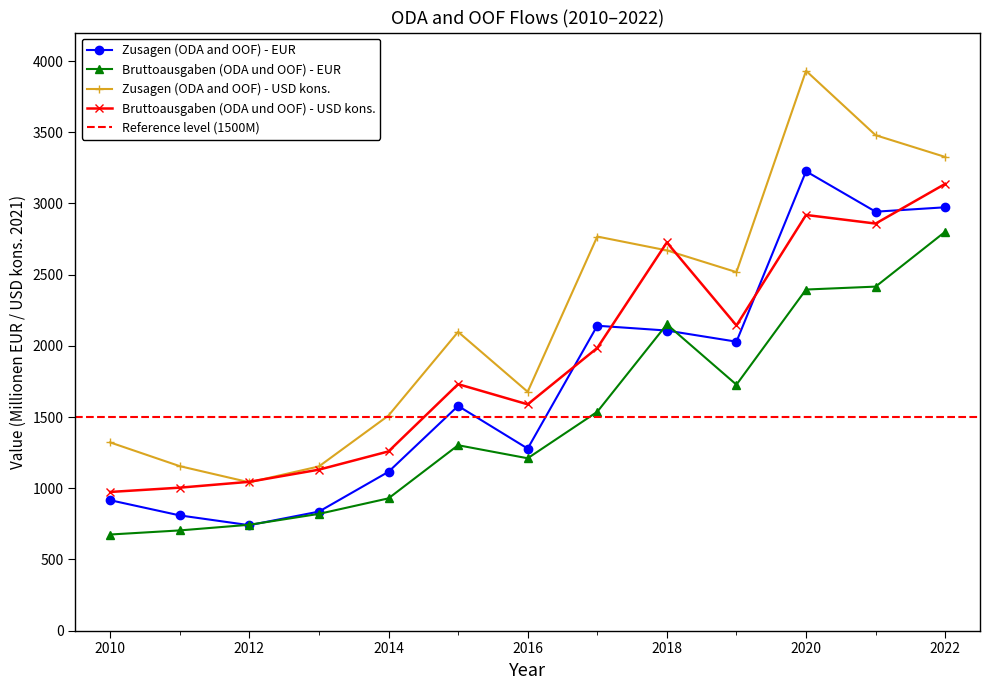

The value of Zusagen (ODA and OOF) - USD kons. at 2020 is 3931.2. True or false?

True